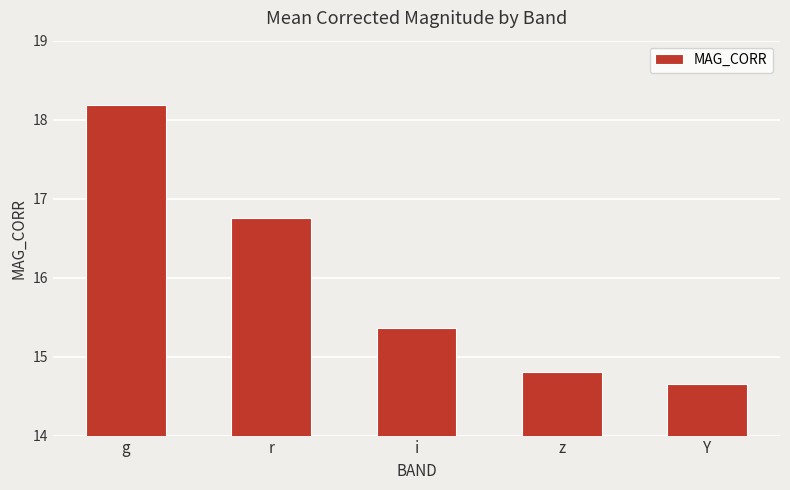

What is the label of the 1st bar from the left?

g